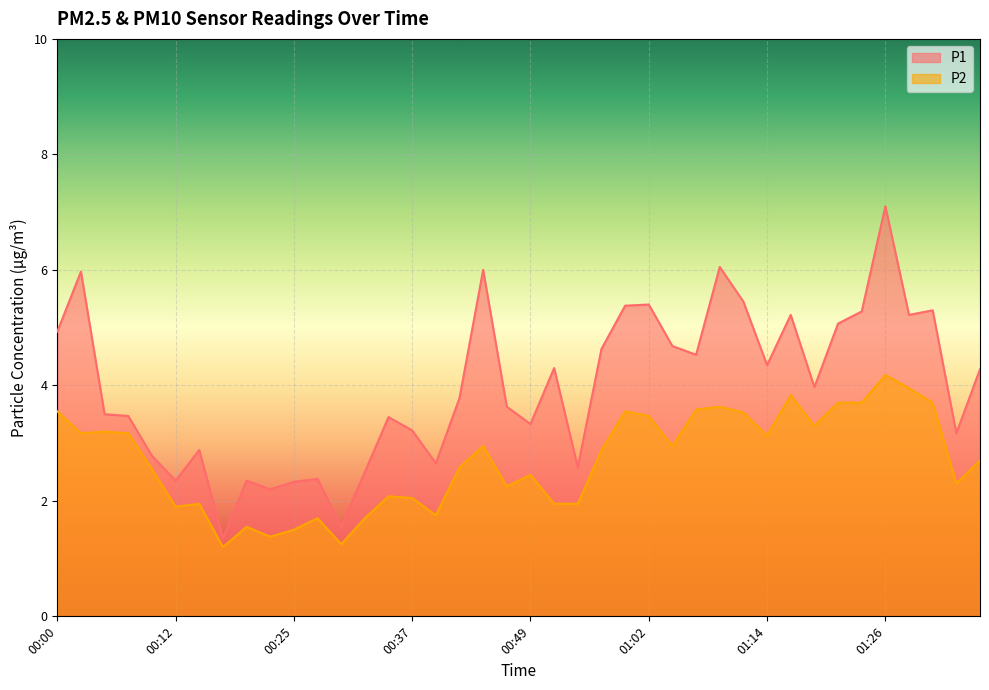

What is the label of the 19th point from the left?

00:44